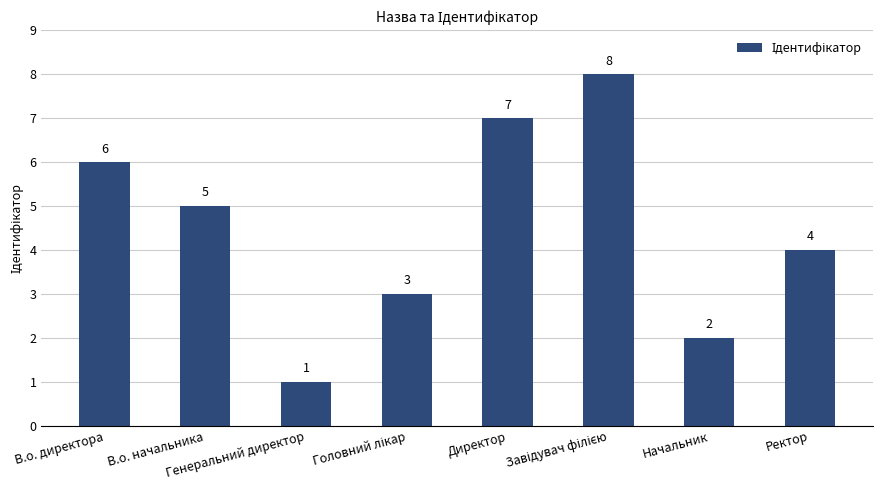

What is the difference between the second highest and second lowest values?

5